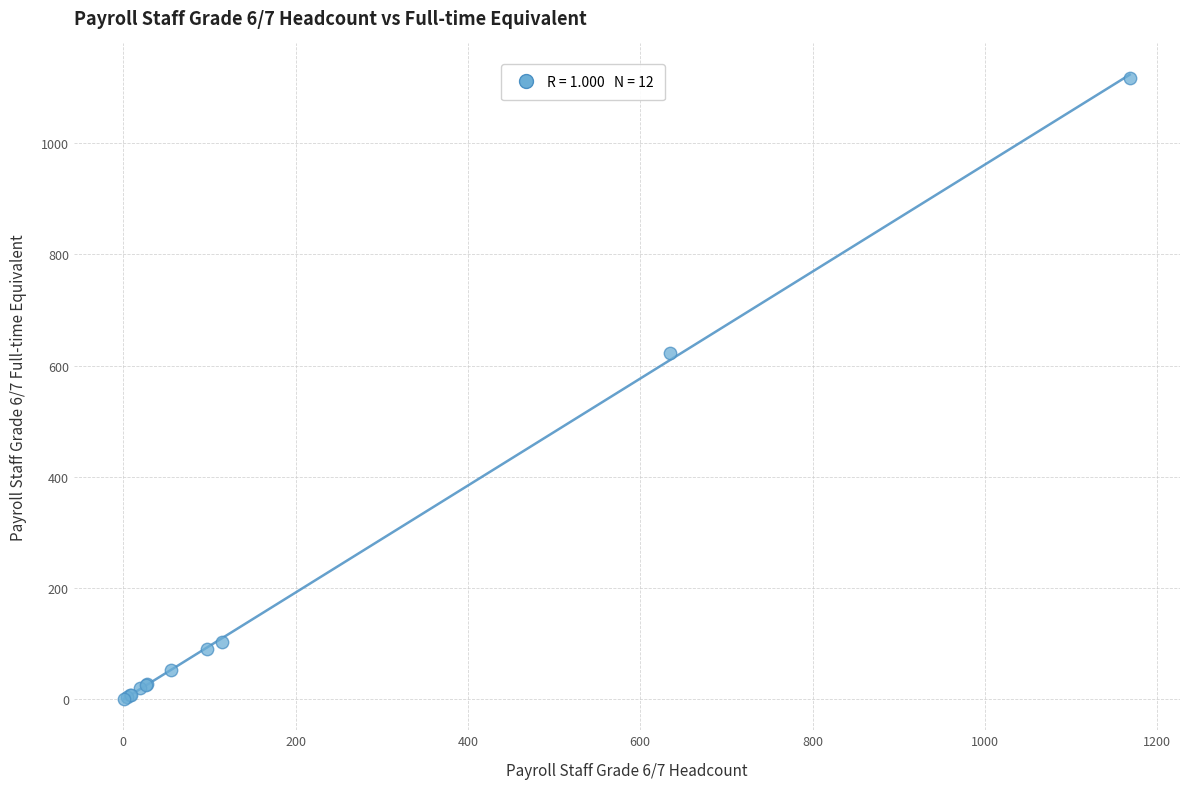

What Y value in the scatter plot is closest to 559?

622.7